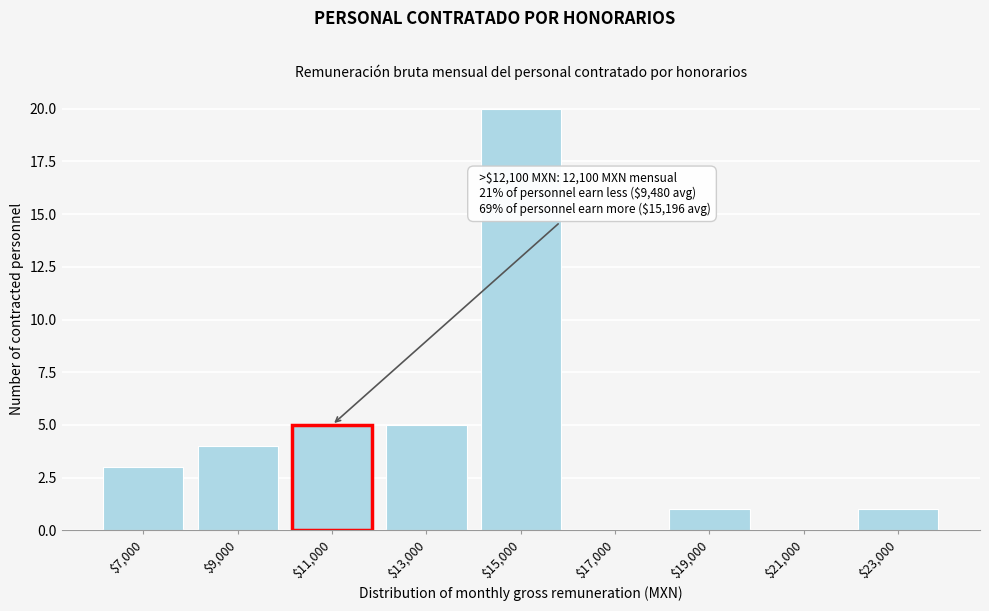

True or false: the data shows 5 at $7,000.

False